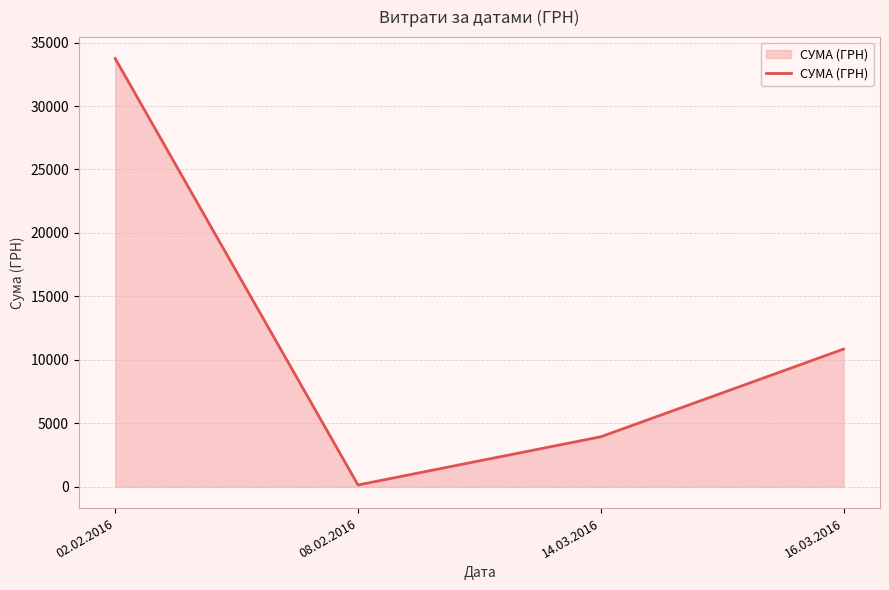

List the labels in order of value, smallest first.

08.02.2016, 14.03.2016, 16.03.2016, 02.02.2016